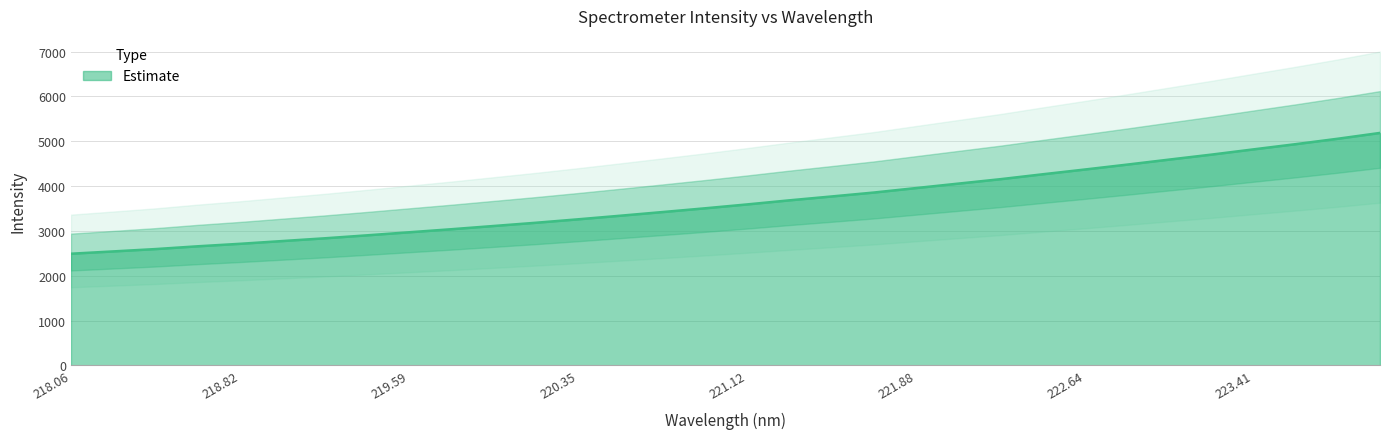

Does the chart display data point markers on the line(s)?

No